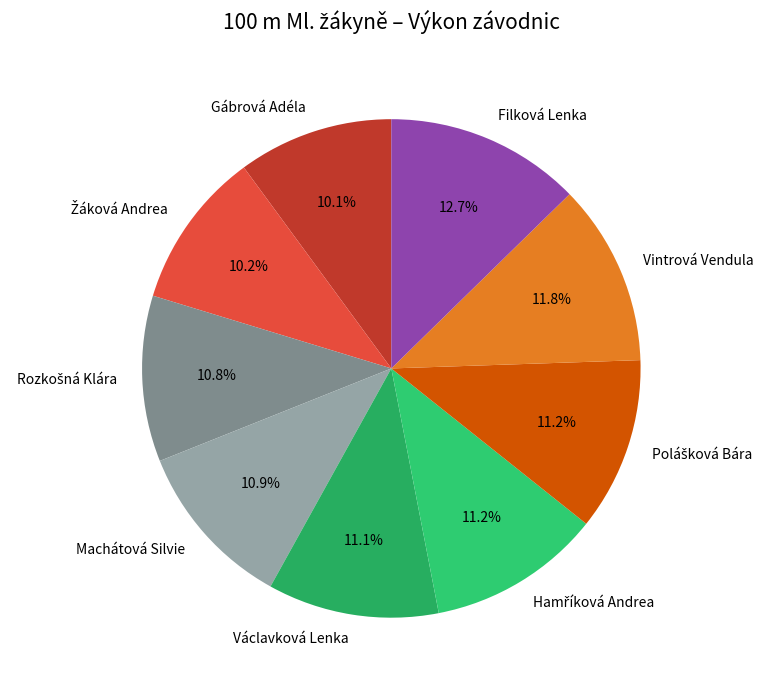

To the nearest percent, what is the average slice percentage?

11%